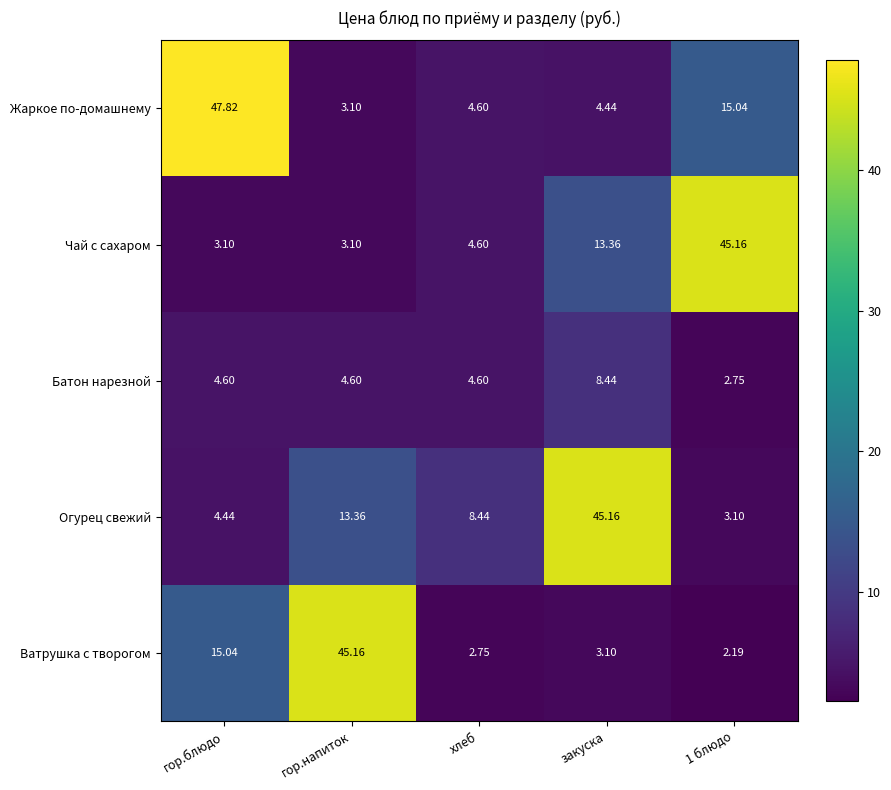

Count the number of data series in this chart.

5